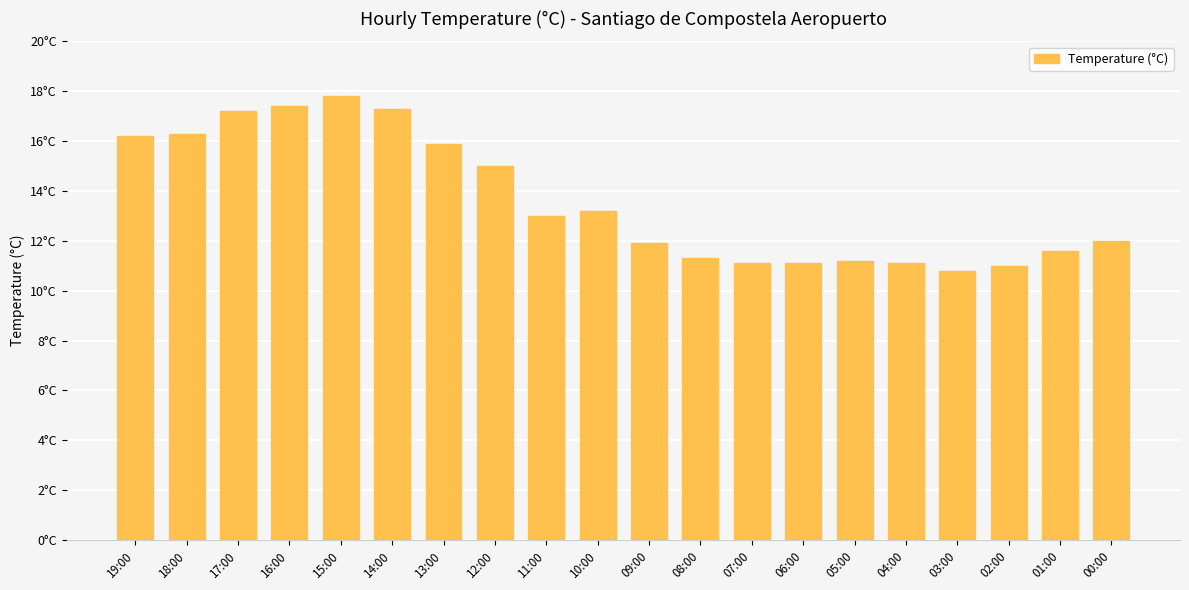

Which category has the highest value across all series?

15:00